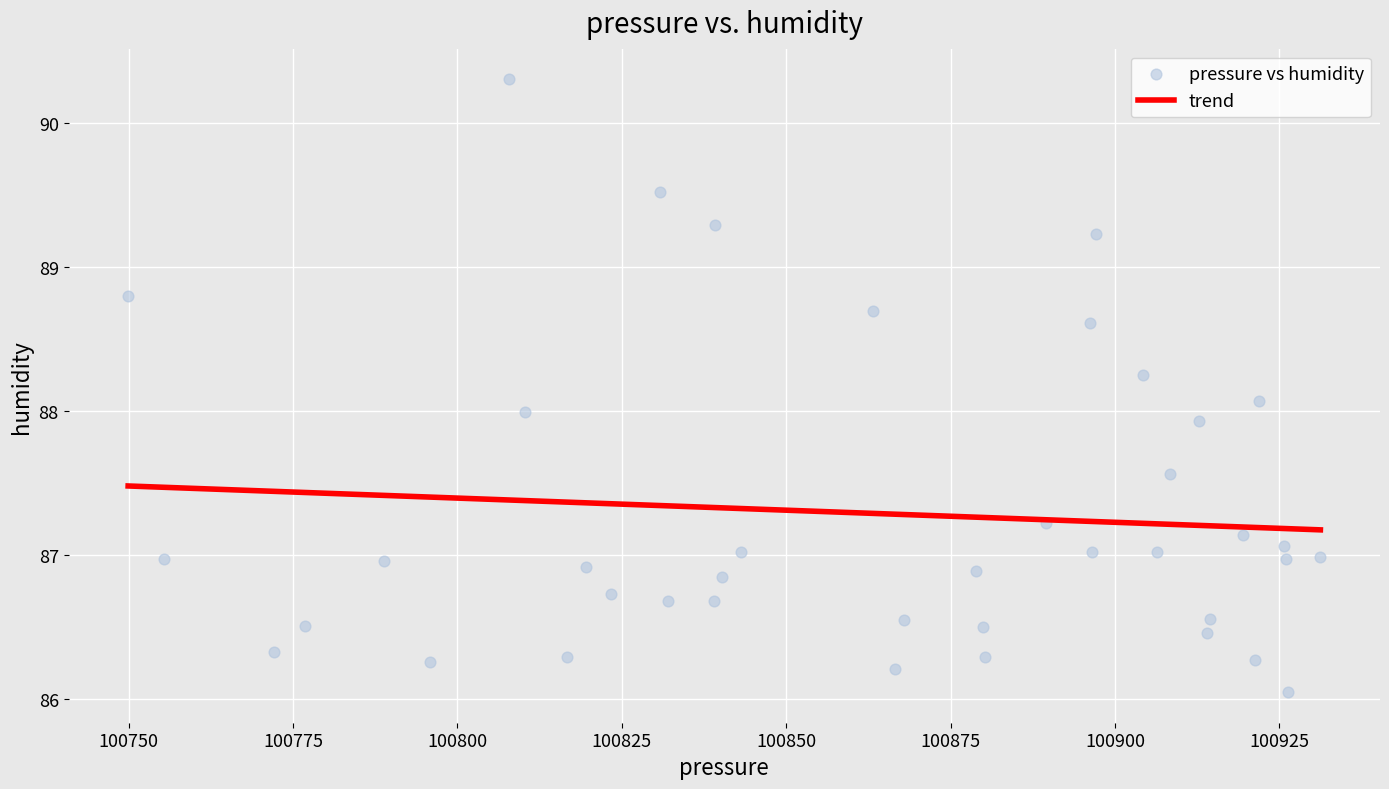

What is the range of X values (max minus min)?

181.3